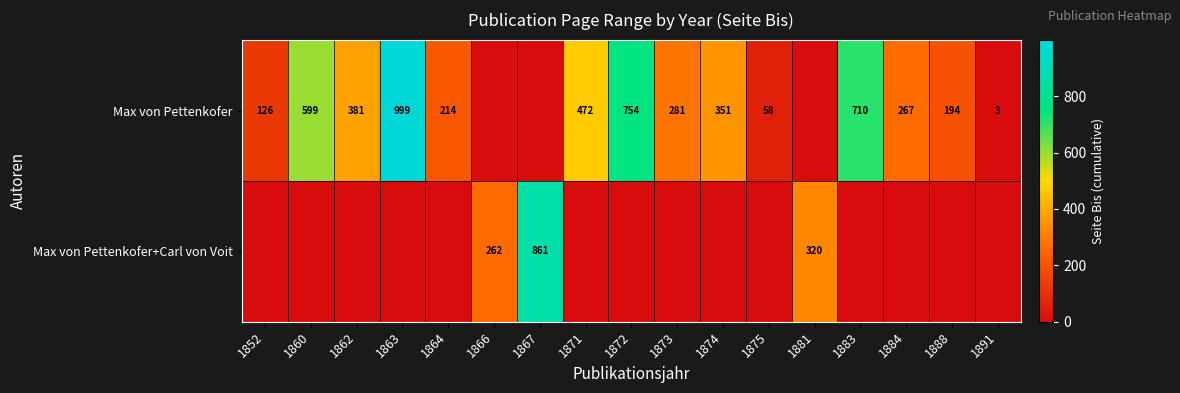

True or false: Max von Pettenkofer has a value of 81 at 1852.

False